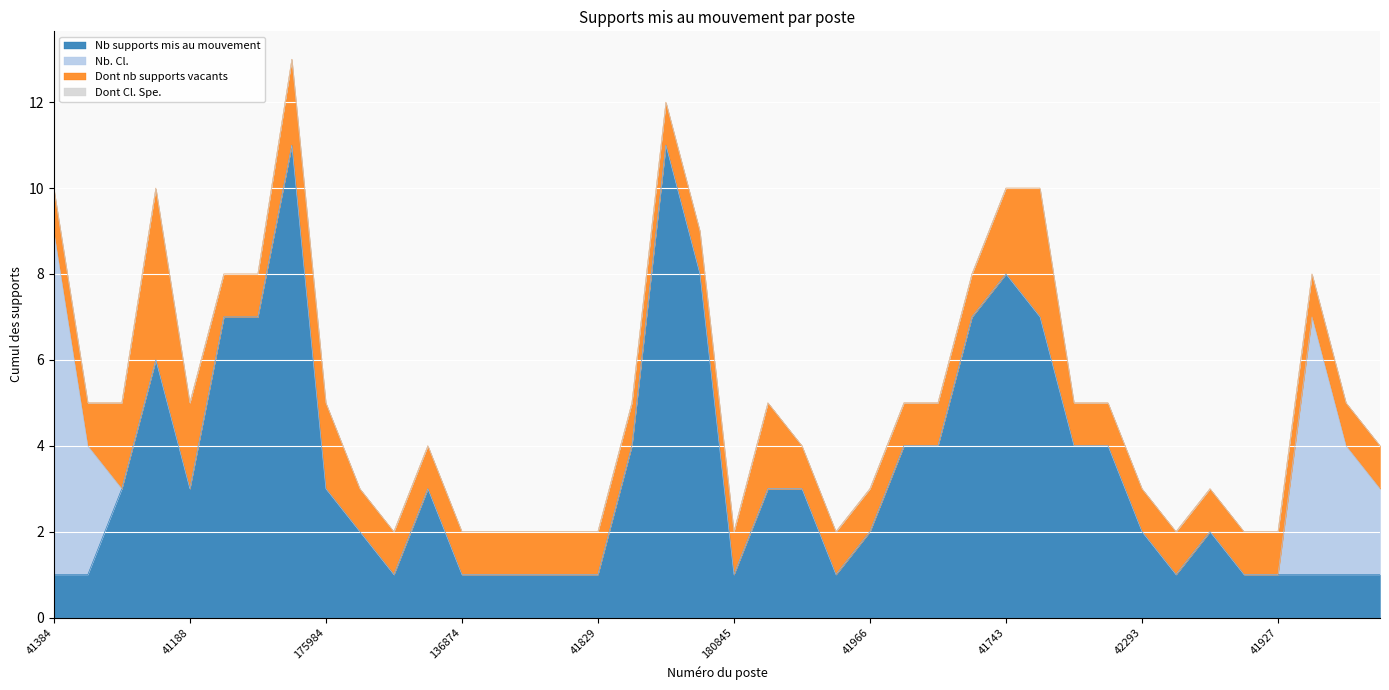

Rank the series by their average value, from highest to lowest.

Nb supports mis au mouvement, Dont nb supports vacants, Nb. Cl., Dont Cl. Spe.